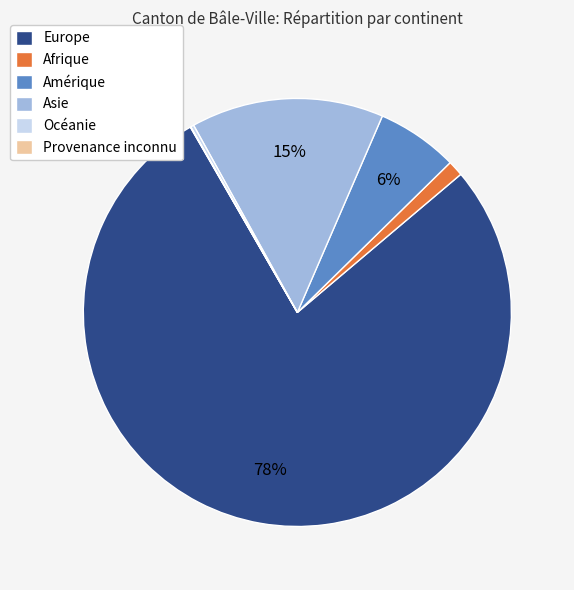

Which category has the biggest portion of the pie?

Europe